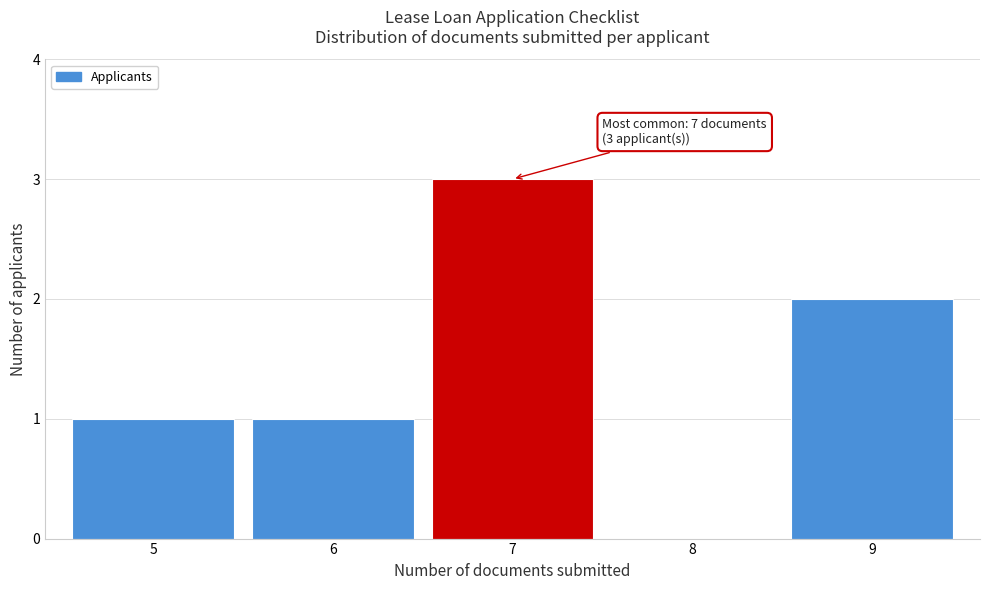

Over which range of the x-axis is the bar tallest?

6.5 to 7.5